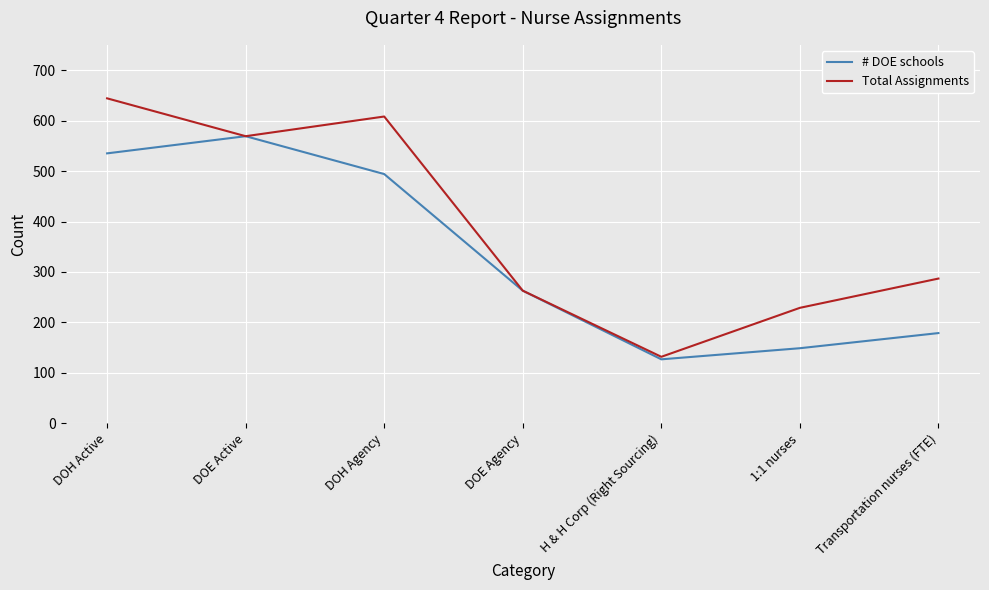

List the labels in order of Total Assignments value, largest first.

DOH Active, DOH Agency, DOE Active, Transportation nurses (FTE), DOE Agency, 1:1 nurses, H & H Corp (Right Sourcing)